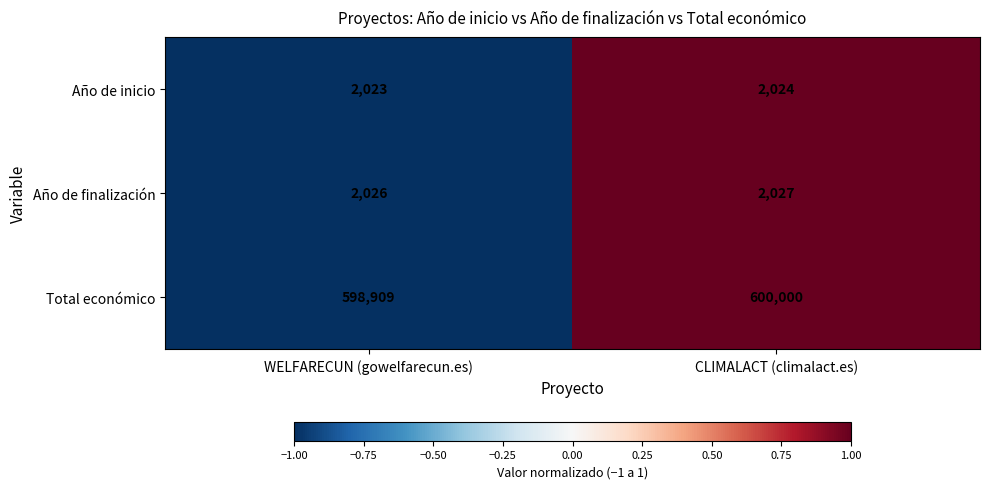

Which series has the largest total across all categories?

Total económico